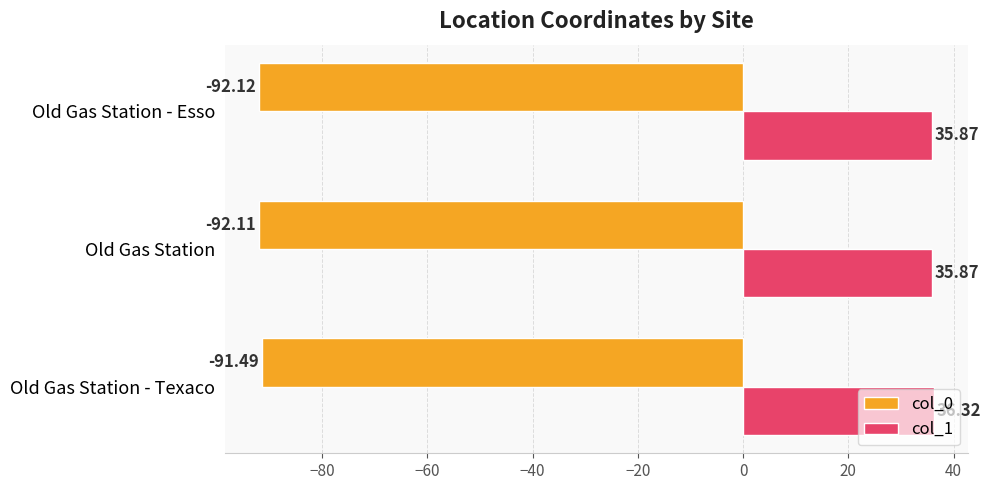

Is the value of col_1 at Old Gas Station greater than the value of col_0 at Old Gas Station - Esso?

Yes